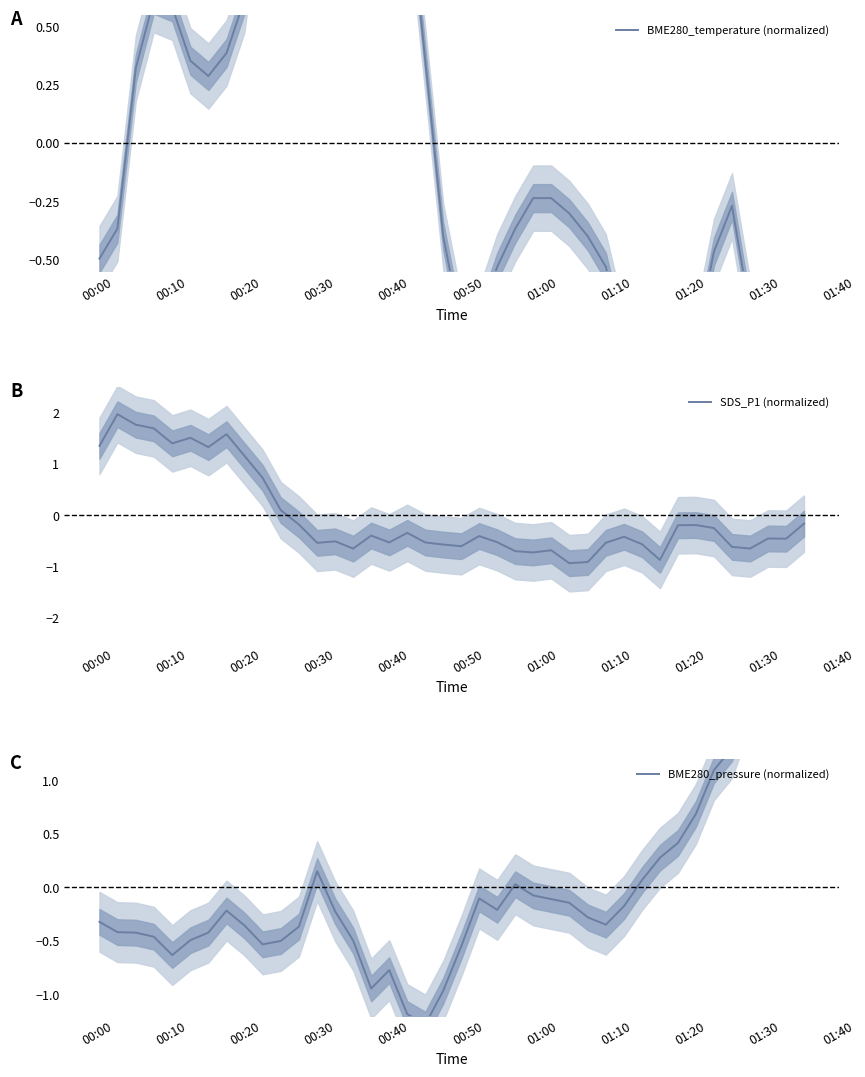

Is this an area chart (filled region under the line)?

No